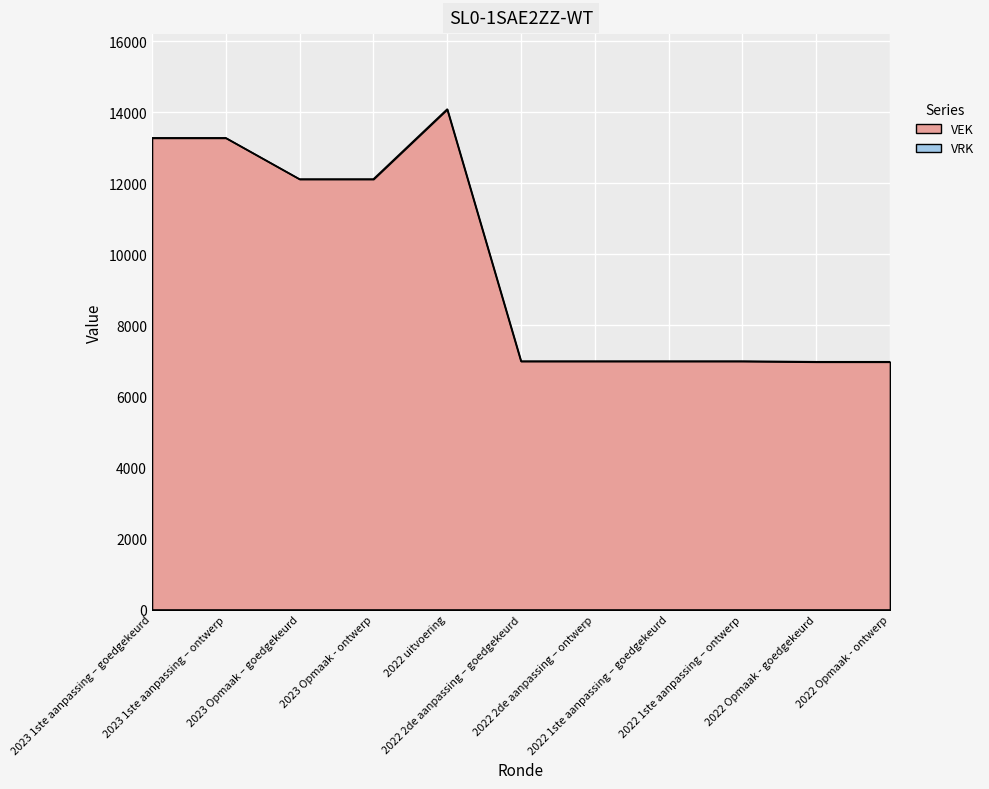

What value does the data have at 2023 Opmaak – goedgekeurd, to the nearest 50?

12100